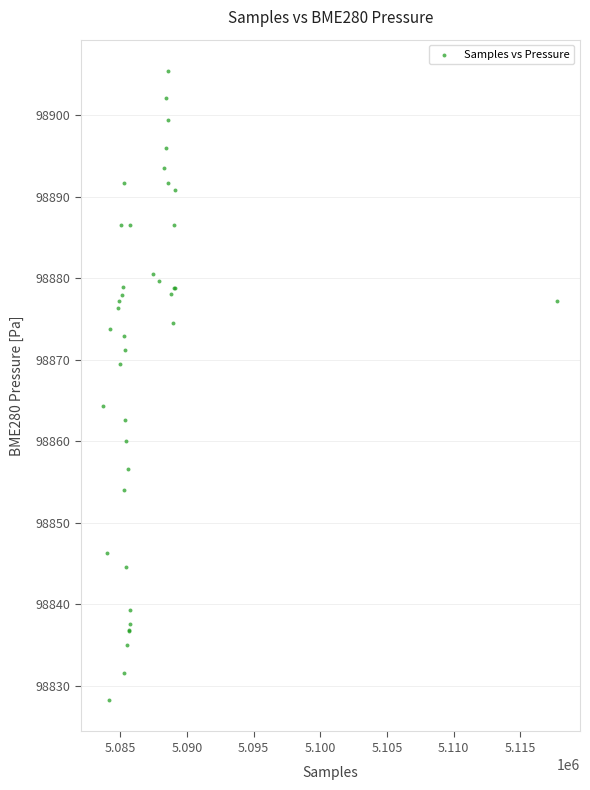

What Y value in the scatter plot is closest to 98866?

98864.3